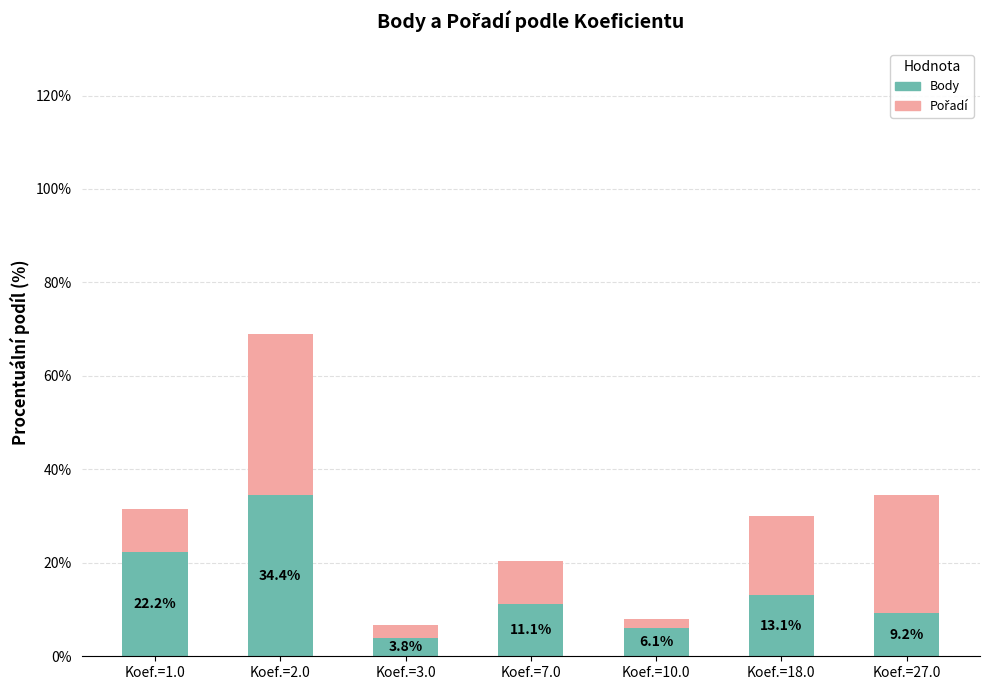

What is the total value across all series at Koef.=2.0?

69.0